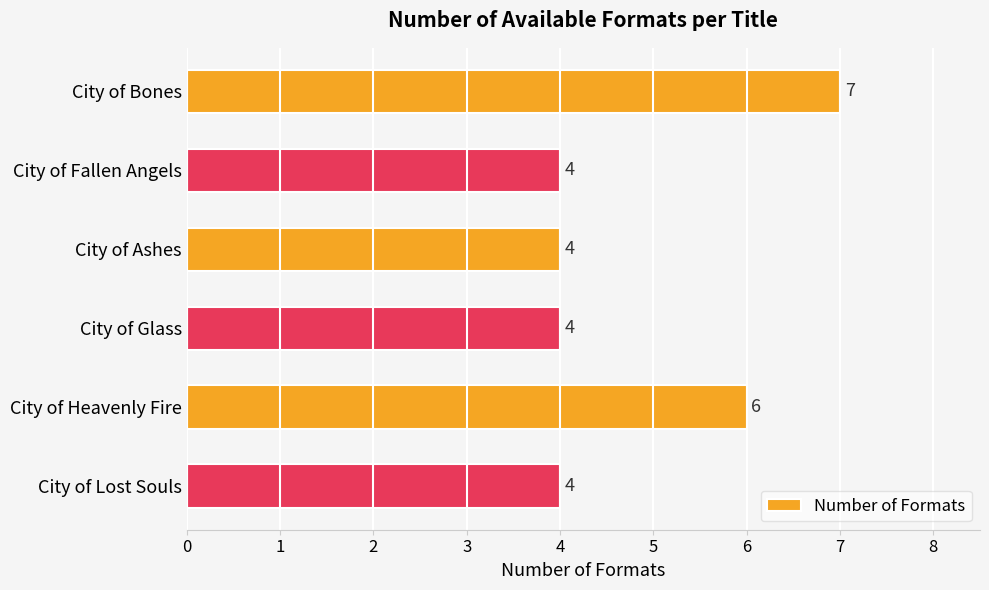

How many values are between 4 and 6?

5